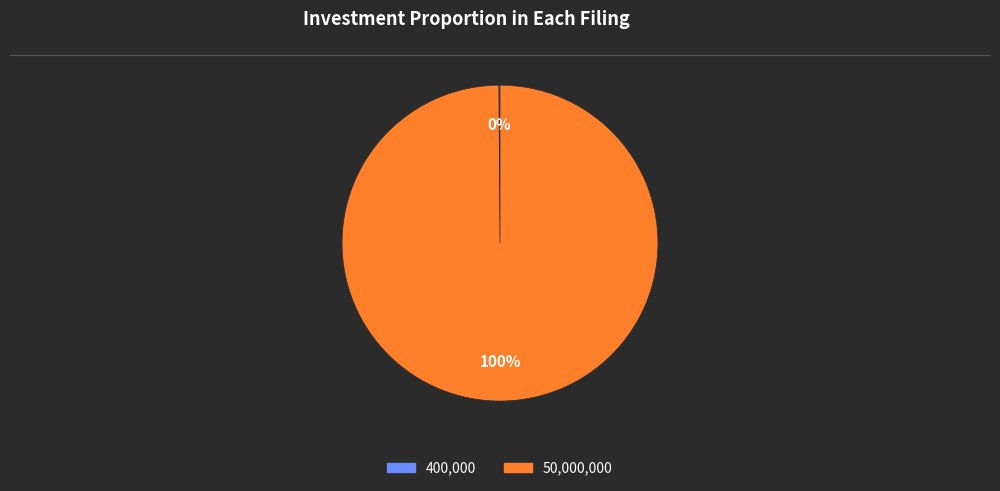

Does any single category account for the majority?

Yes